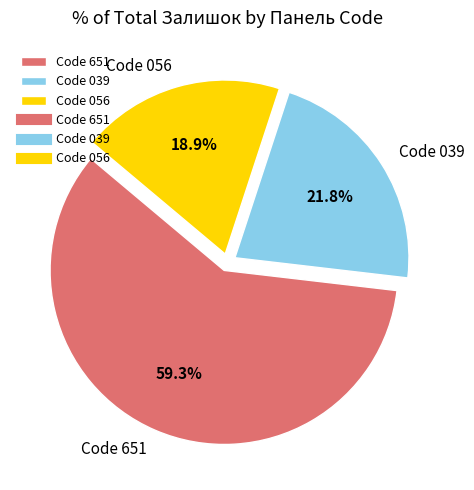

Which category has the smallest portion of the pie?

Code 056